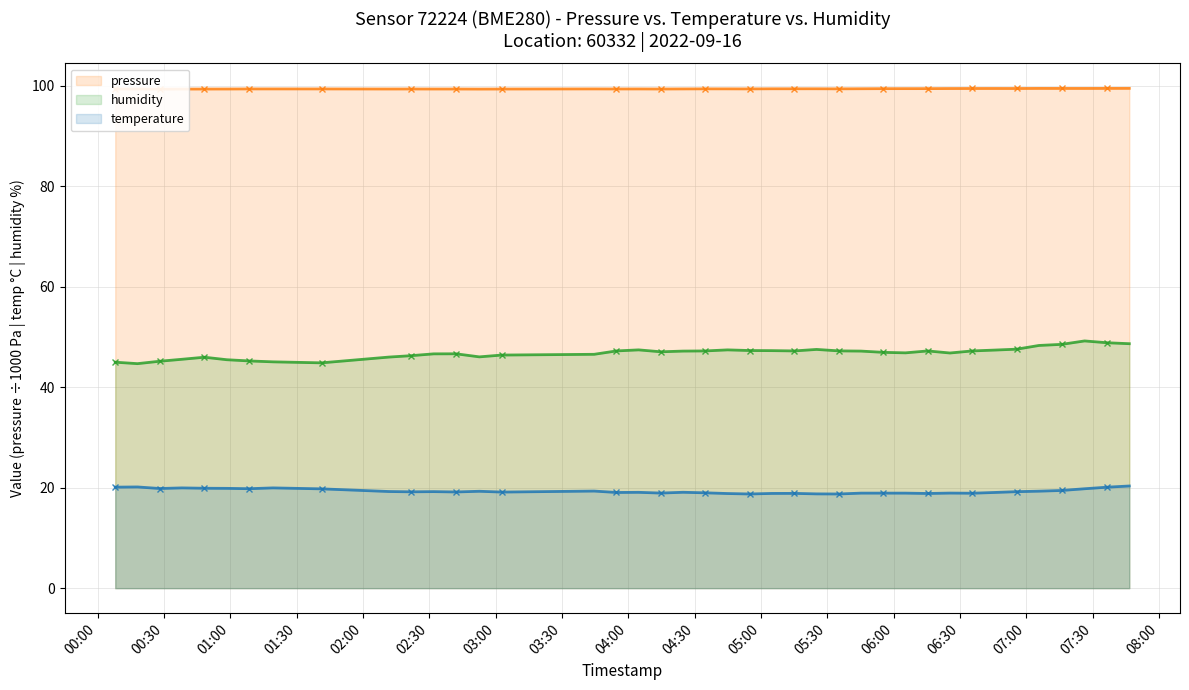

True or false: humidity and pressure intersect in this chart.

False